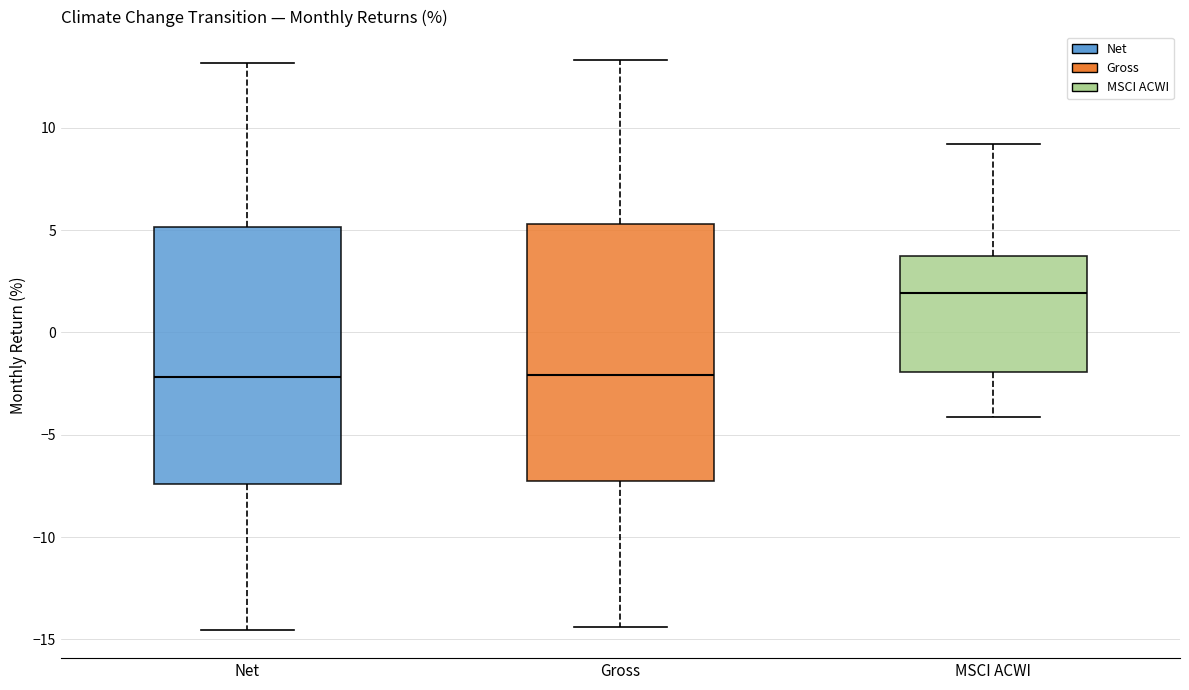

Where does the upper whisker of the box for MSCI ACWI end on the y-axis? The values are not printed on the chart, so give them approximately, as read against the axis.

9.0